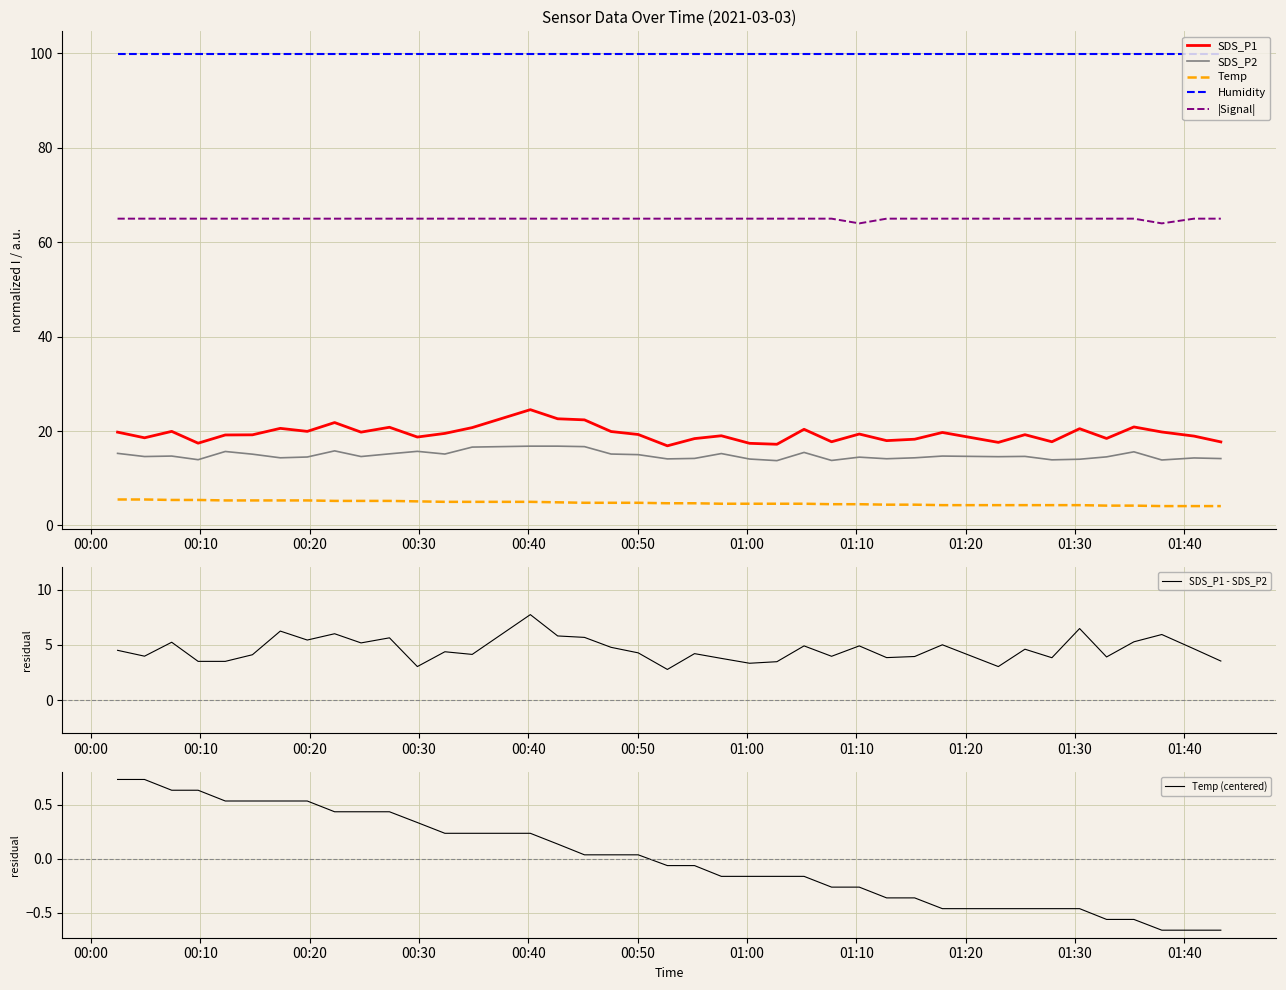

Which series has the largest range (max minus min)?

SDS_P1